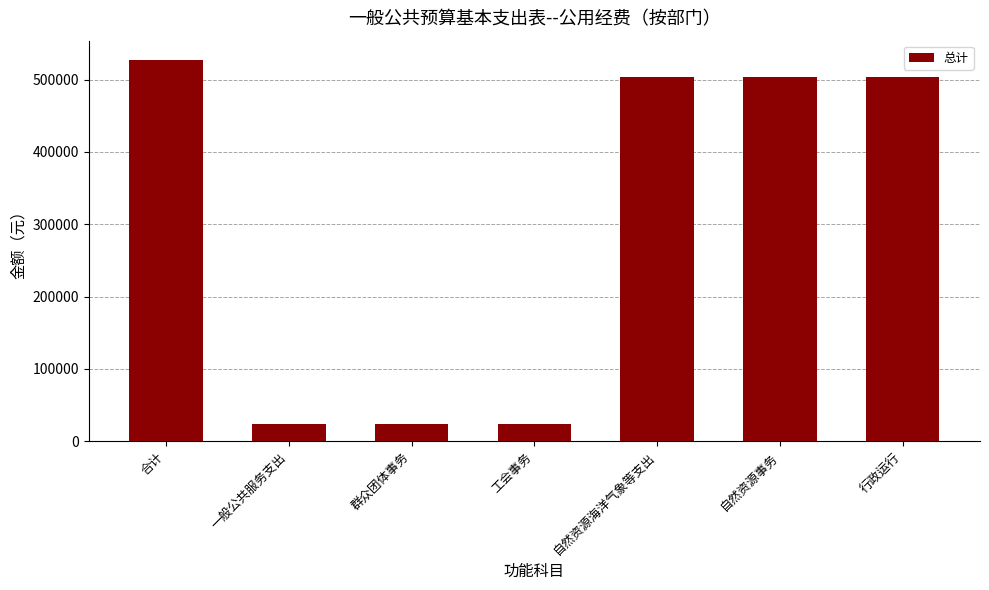

The value at 自然资源事务 is 701439.6. True or false?

False